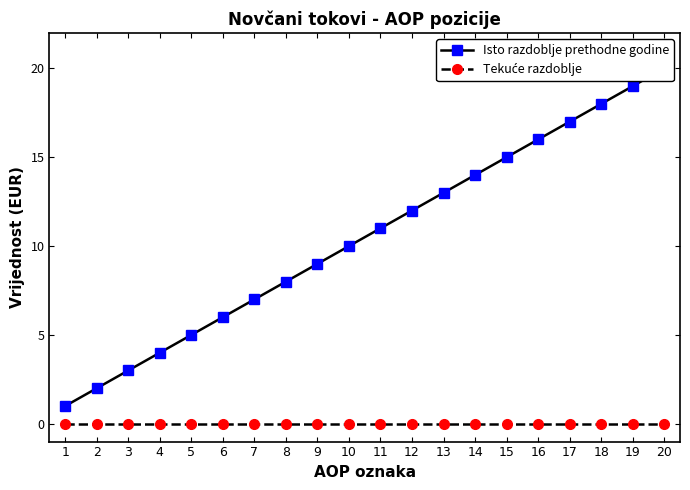

The value of Tekuće razdoblje at 10 is 0. True or false?

True